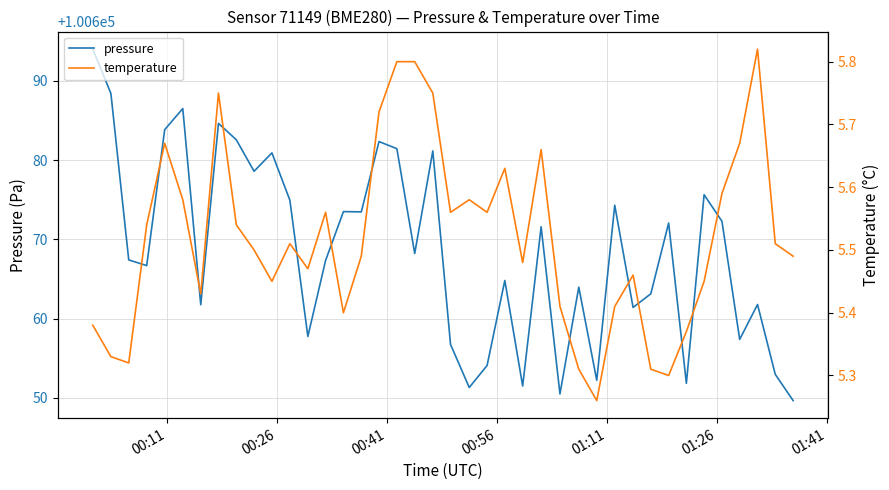

What is the maximum value for pressure?

100694.0